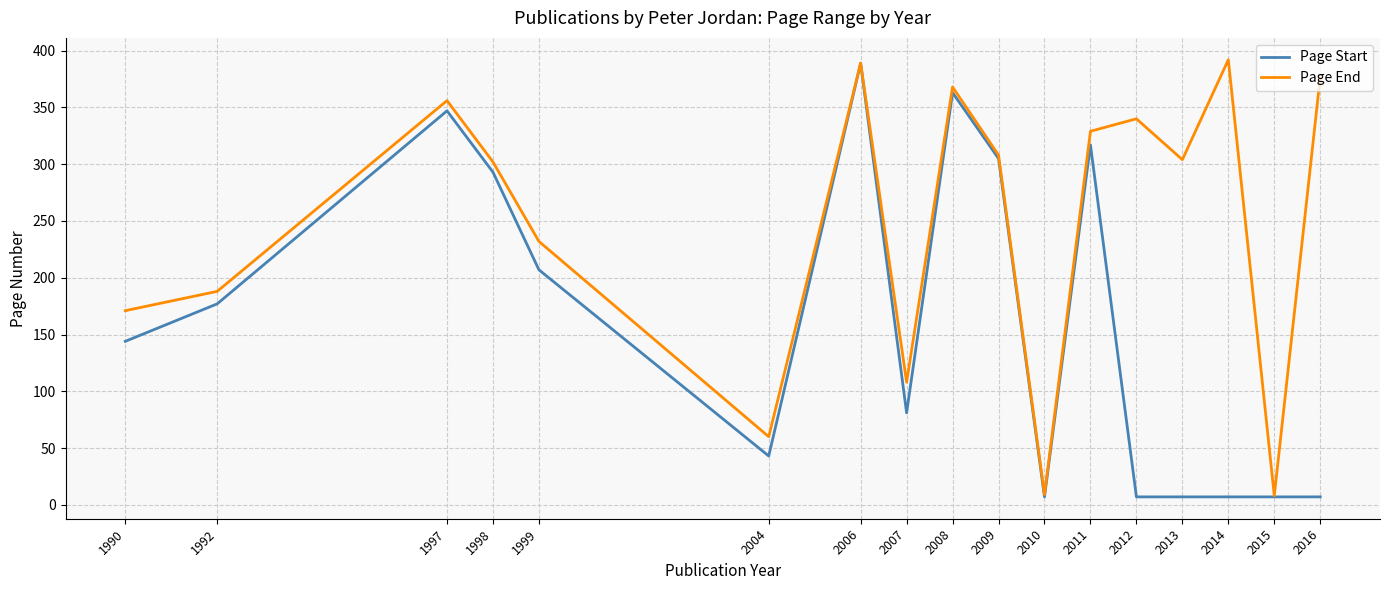

Rank the series at 2004 from highest to lowest value.

Page End, Page Start